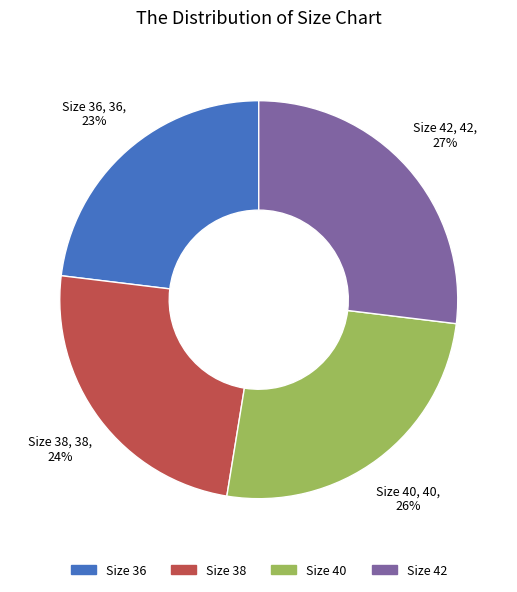

Which has a higher value, Size 36 or Size 42?

Size 42